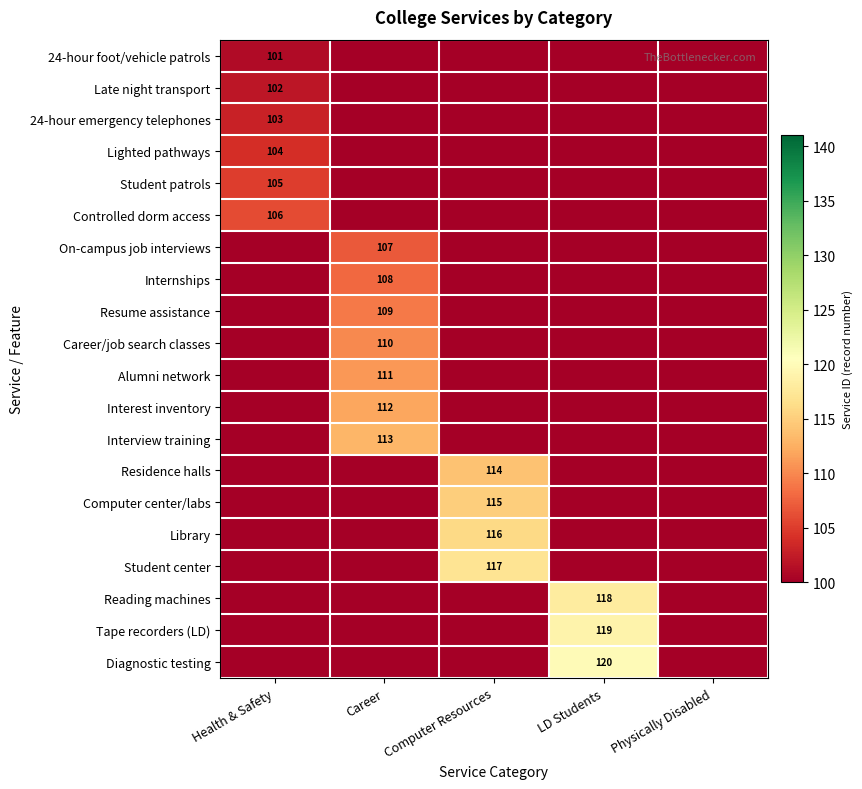

Is the value of Reading machines at LD Students greater than the value of Diagnostic testing at LD Students?

No